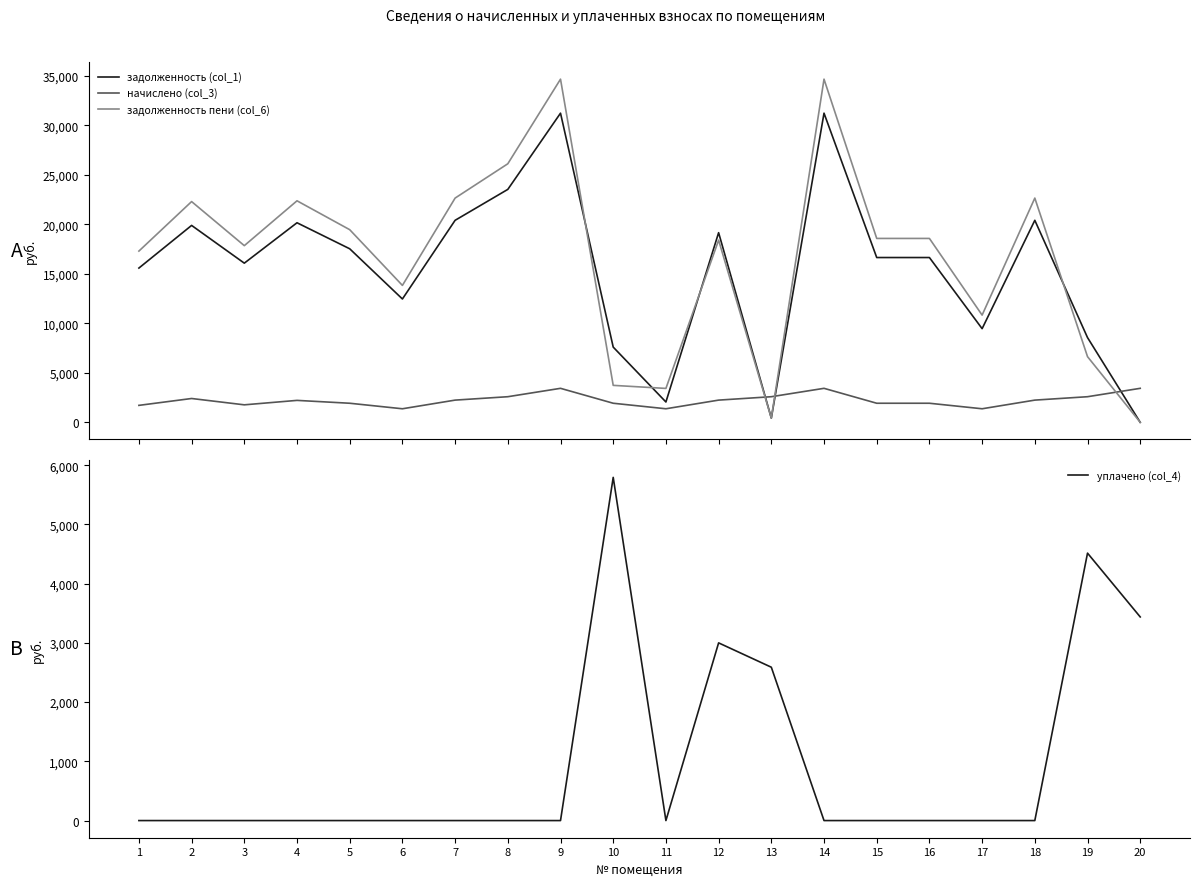

What is the difference between the second highest and second lowest values in the задолженность пени (col_6) series?

34238.5